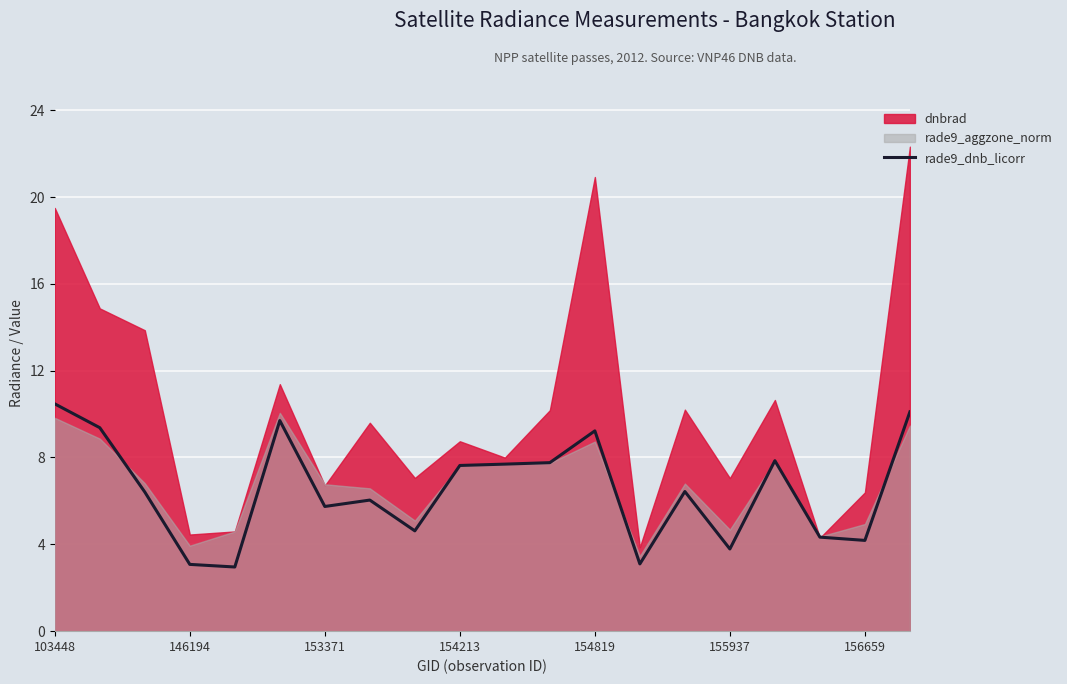

The value of rade9_dnb_licorr at 146194 is 3.1. True or false?

True